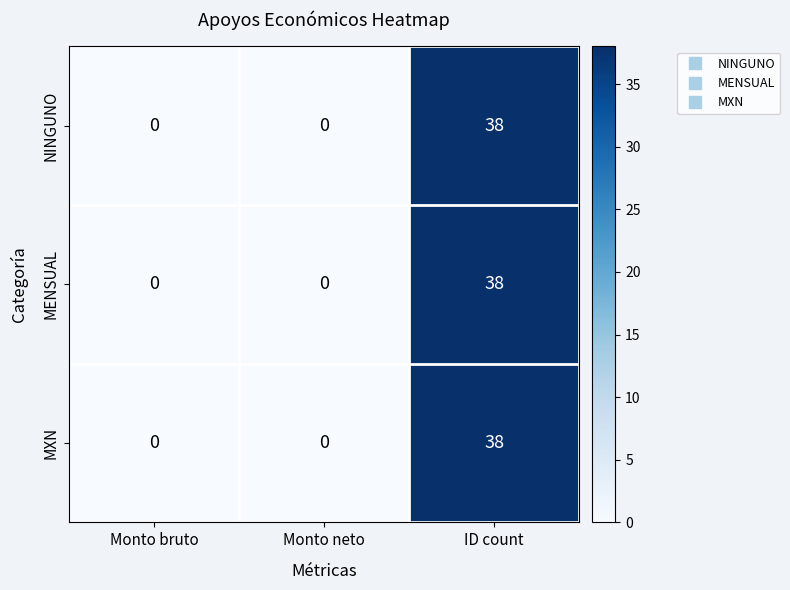

How many data points does each series have?

3